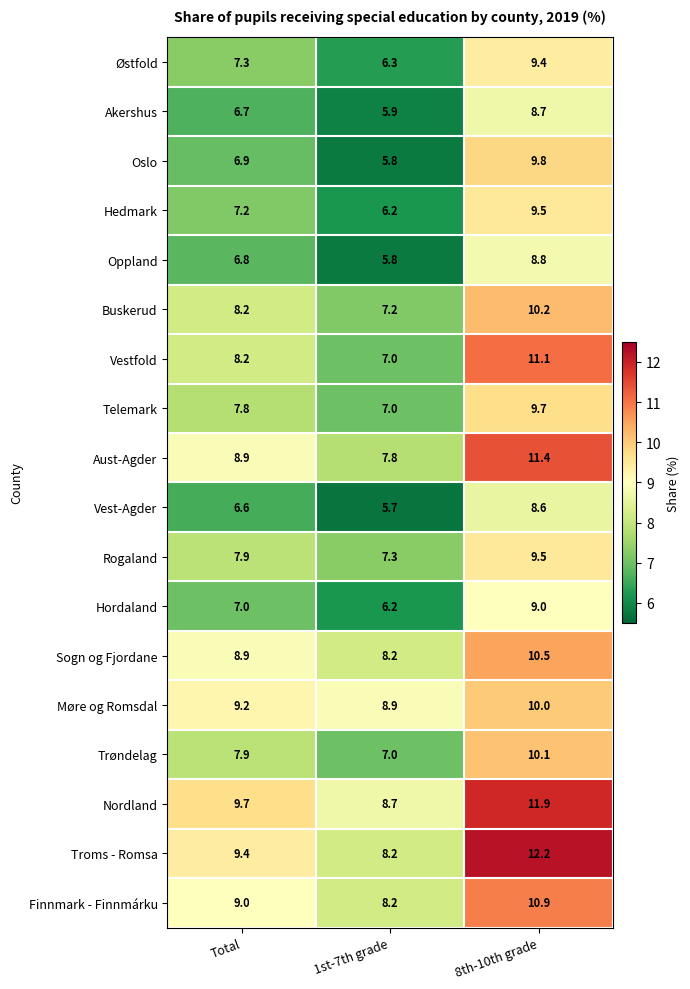

List the labels in order of Hordaland value, smallest first.

1st-7th grade, Total, 8th-10th grade